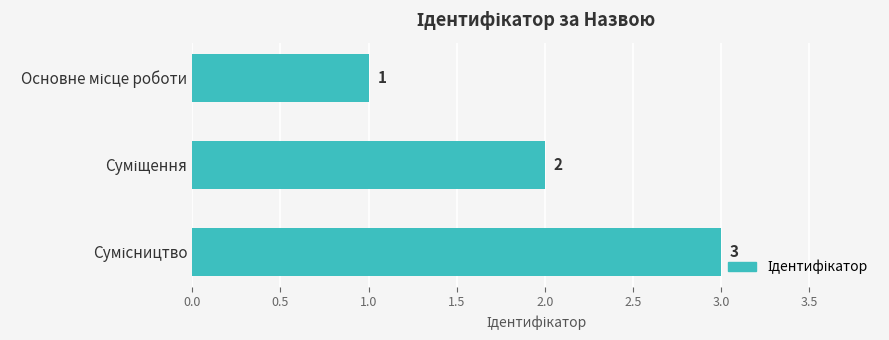

What is the value of the 3rd bar from the top?

3